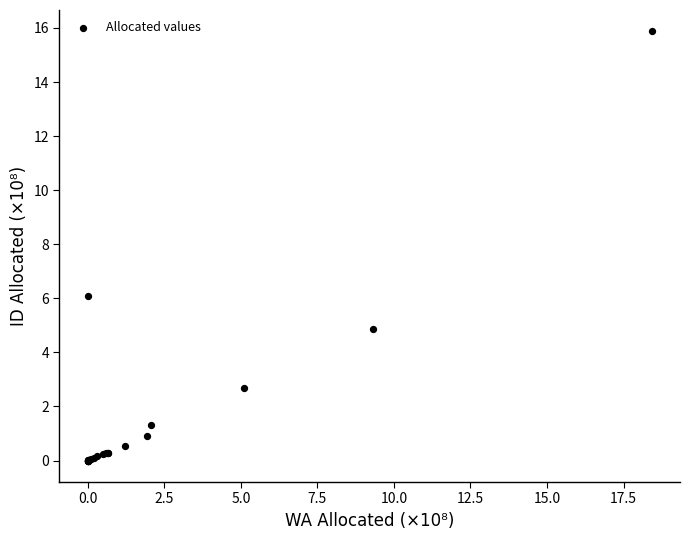

What Y value in the scatter plot is closest to 7?

6.1